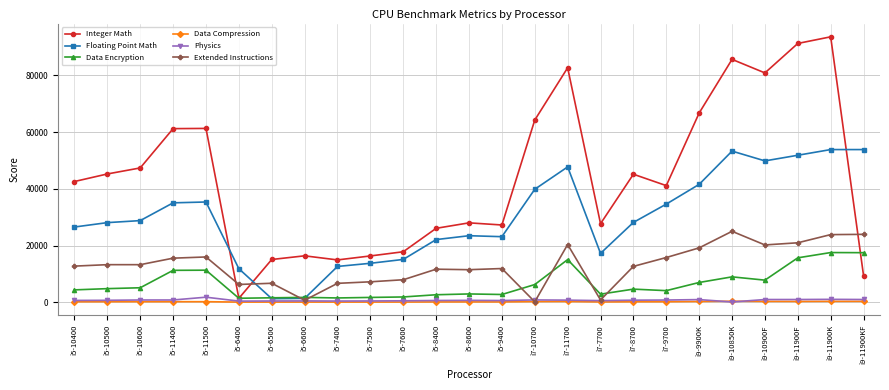

The value of Data Compression at i5-10400 is 182.7. True or false?

True